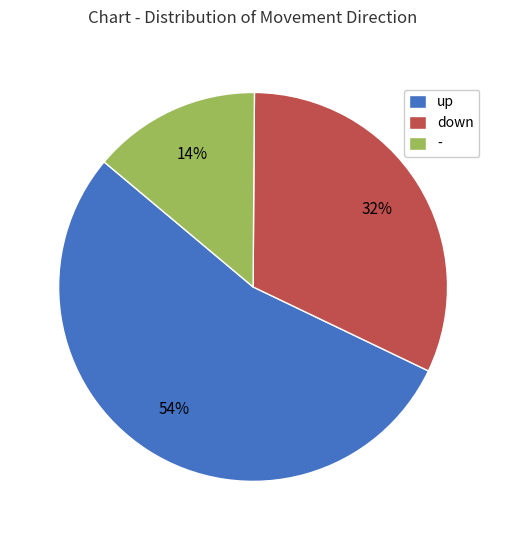

What is the majority slice?

up